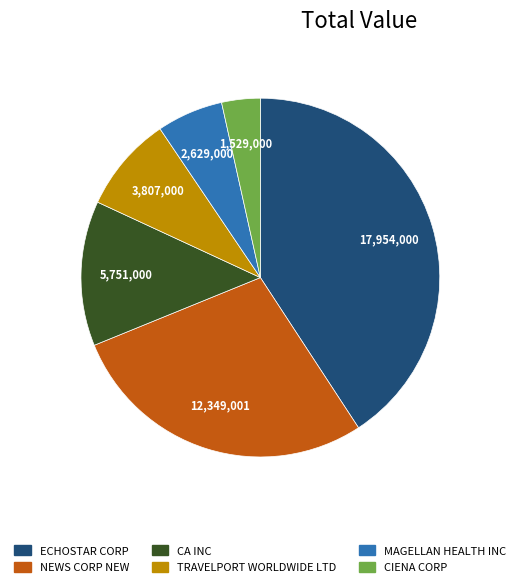

Is there a majority slice in this chart?

No